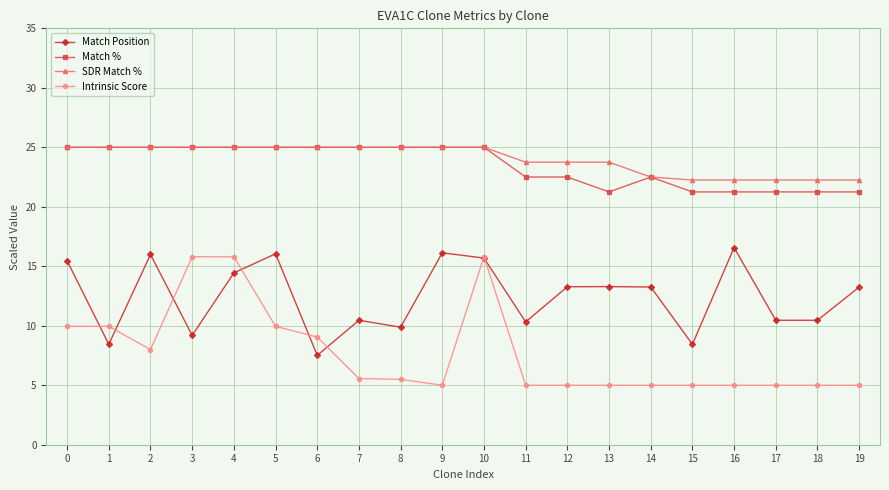

True or false: Intrinsic Score has a value of 13.8 at 2.

False